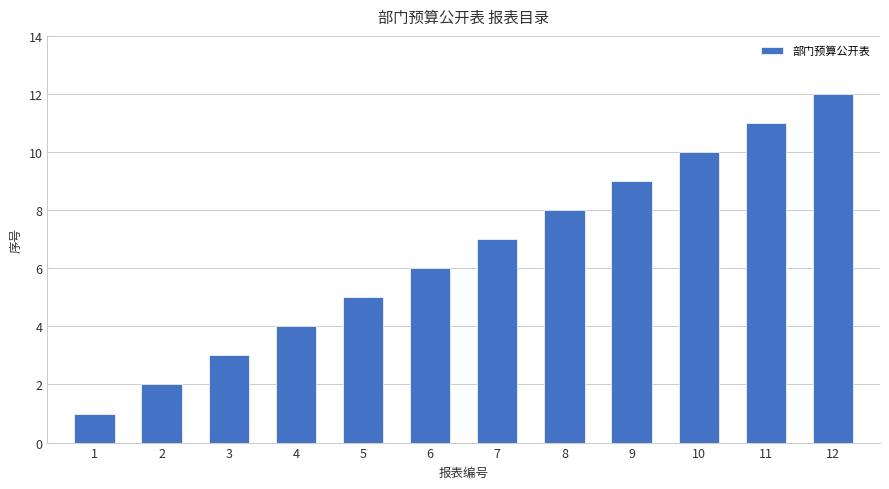

How many data points does each series have?

12